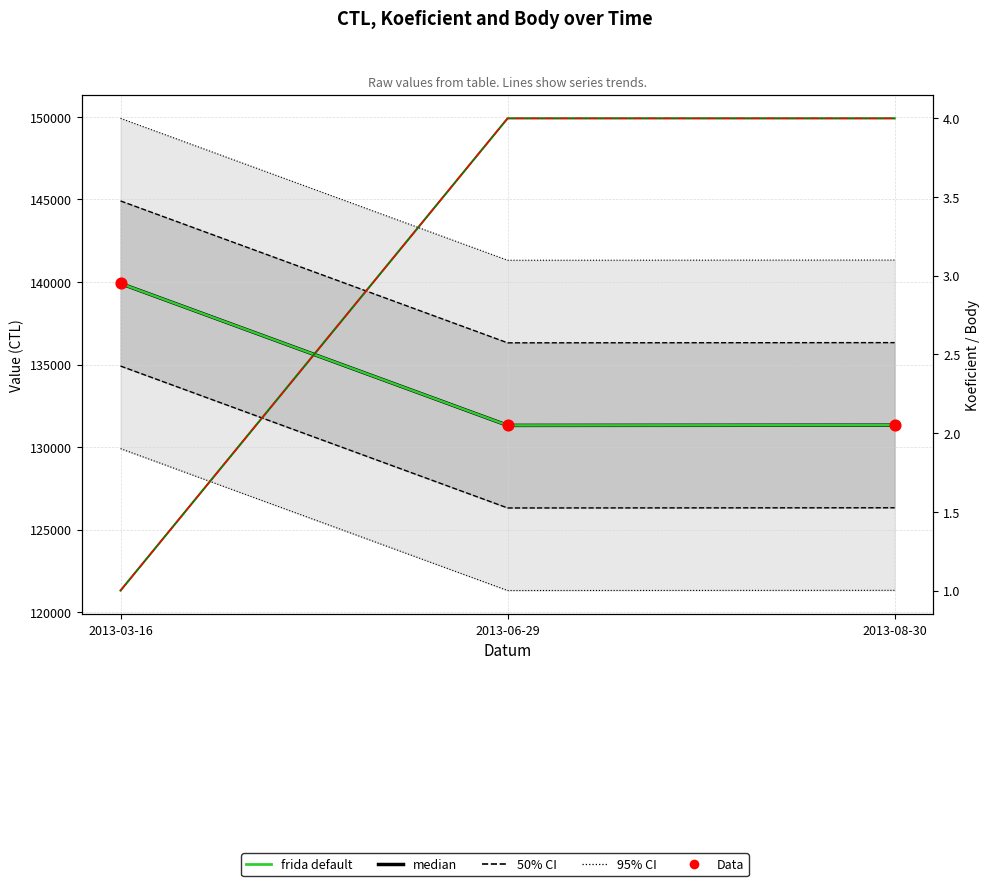

What is the total value across all series at 2013-03-16?

419738